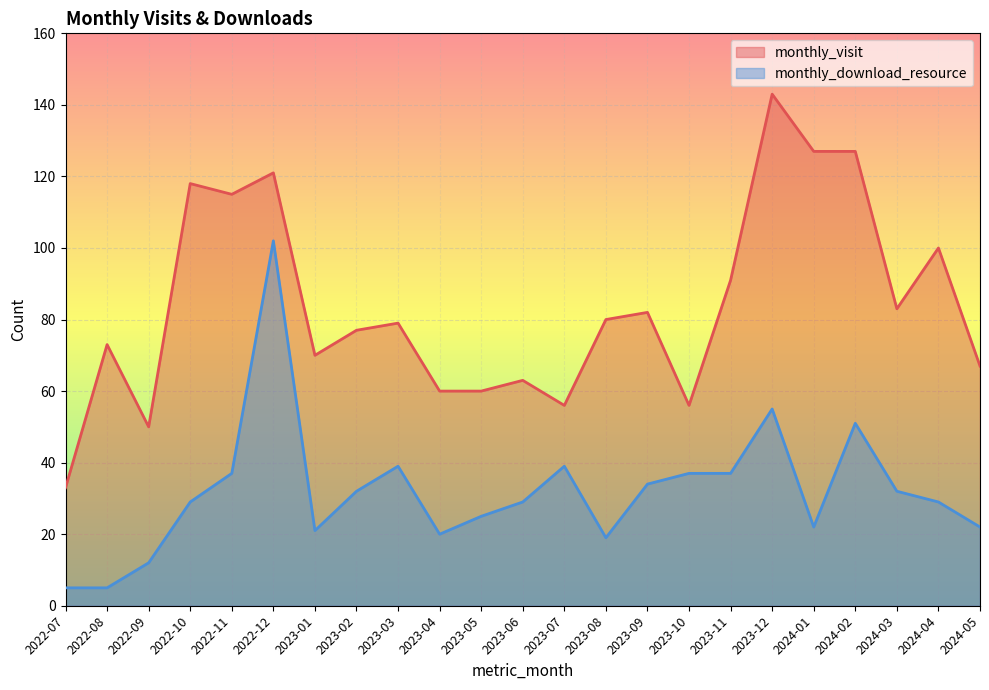

Reading left to right, transcribe all the data shown in this chart.

monthly_visit: 2022-07=33	2022-08=73	2022-09=50	2022-10=118	2022-11=115	2022-12=121	2023-01=70	2023-02=77	2023-03=79	2023-04=60	2023-05=60	2023-06=63	2023-07=56	2023-08=80	2023-09=82	2023-10=56	2023-11=91	2023-12=143	2024-01=127	2024-02=127	2024-03=83	2024-04=100	2024-05=67
monthly_download_resource: 2022-07=5	2022-08=5	2022-09=12	2022-10=29	2022-11=37	2022-12=102	2023-01=21	2023-02=32	2023-03=39	2023-04=20	2023-05=25	2023-06=29	2023-07=39	2023-08=19	2023-09=34	2023-10=37	2023-11=37	2023-12=55	2024-01=22	2024-02=51	2024-03=32	2024-04=29	2024-05=22